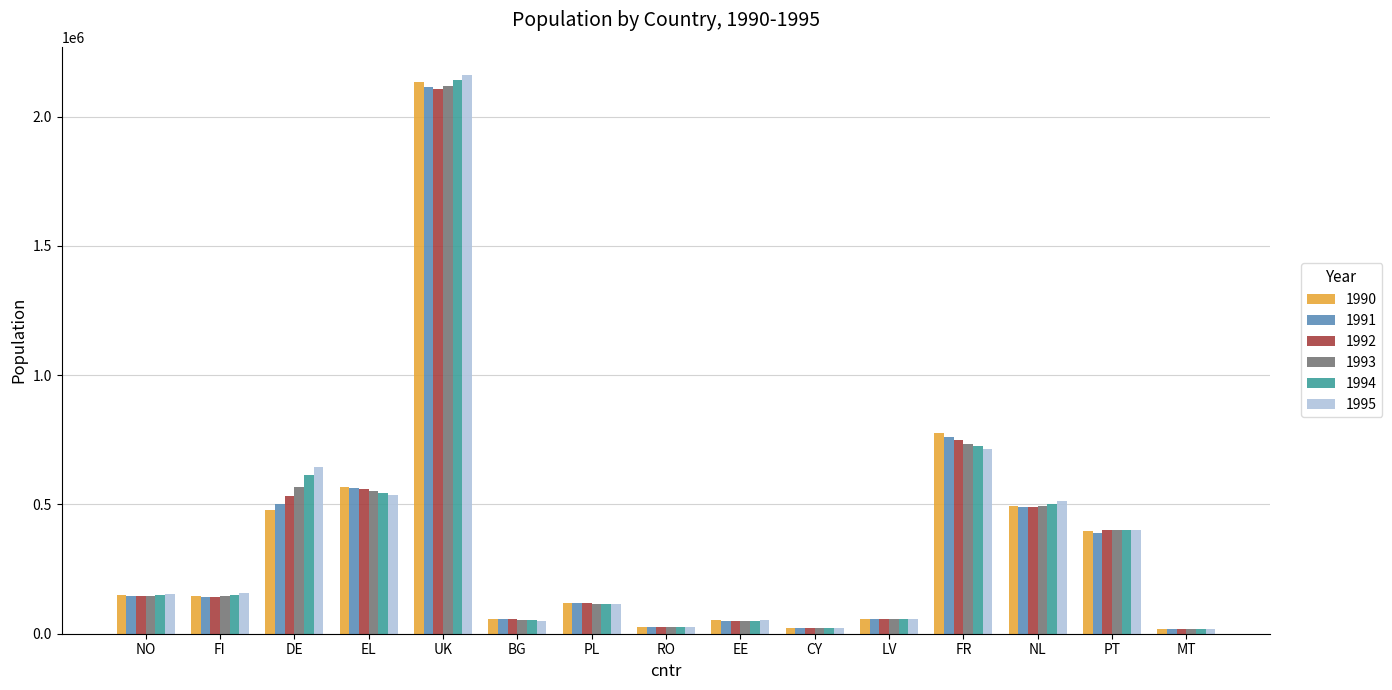

What is the total value across all series at DE?

3340766